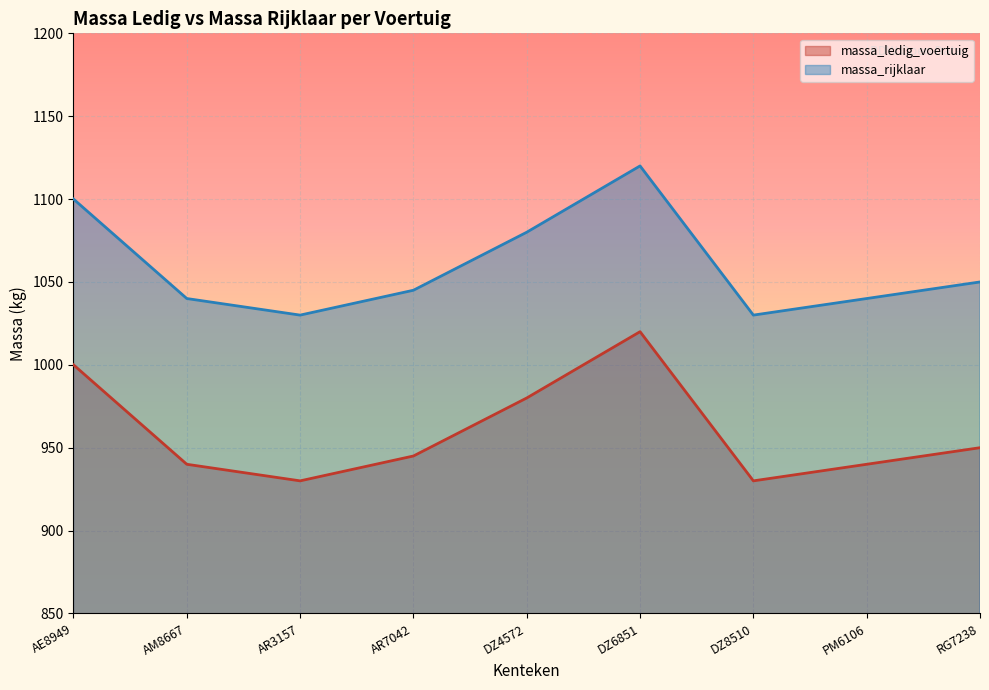

True or false: massa_rijklaar has more than 1 interior local peaks.

False